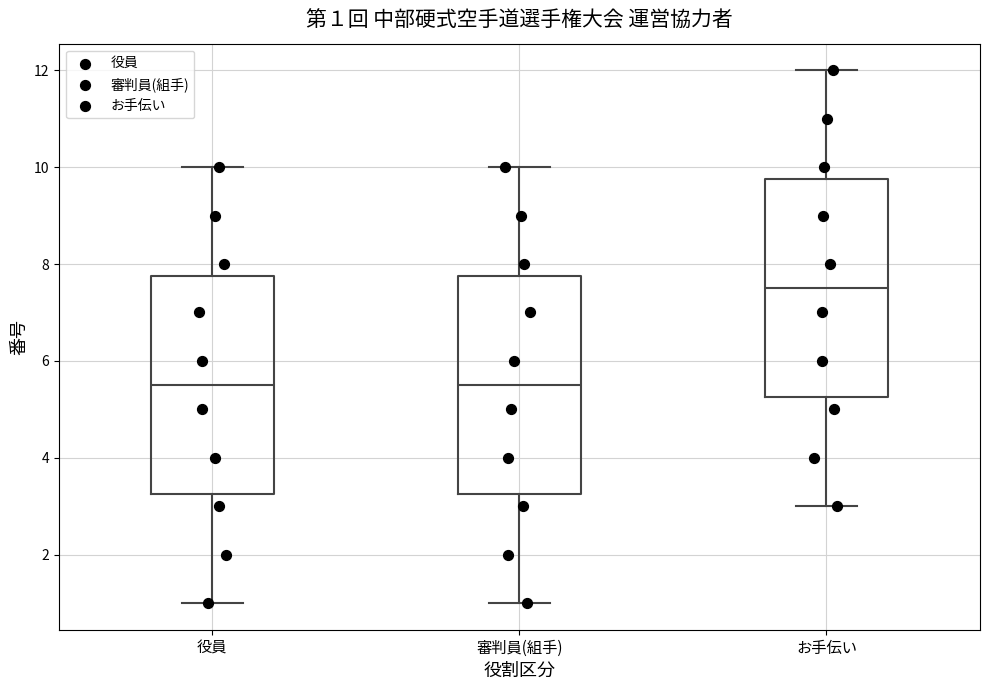

Which box has the highest median line?

お手伝い